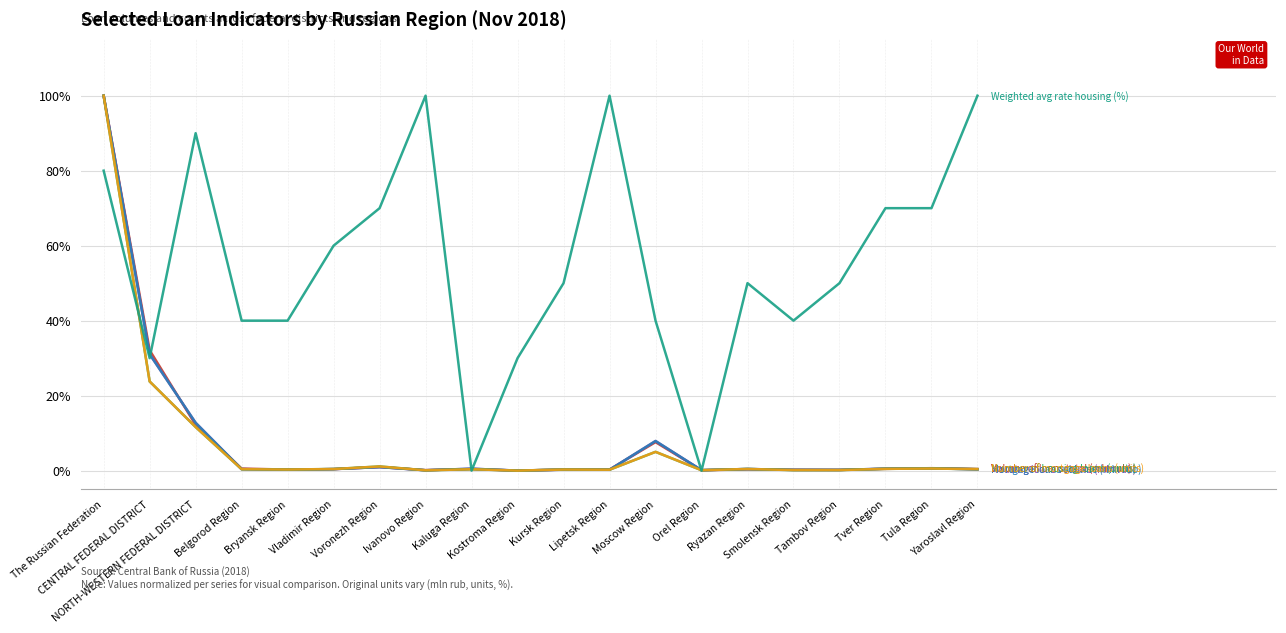

Does the chart display data point markers on the line(s)?

No